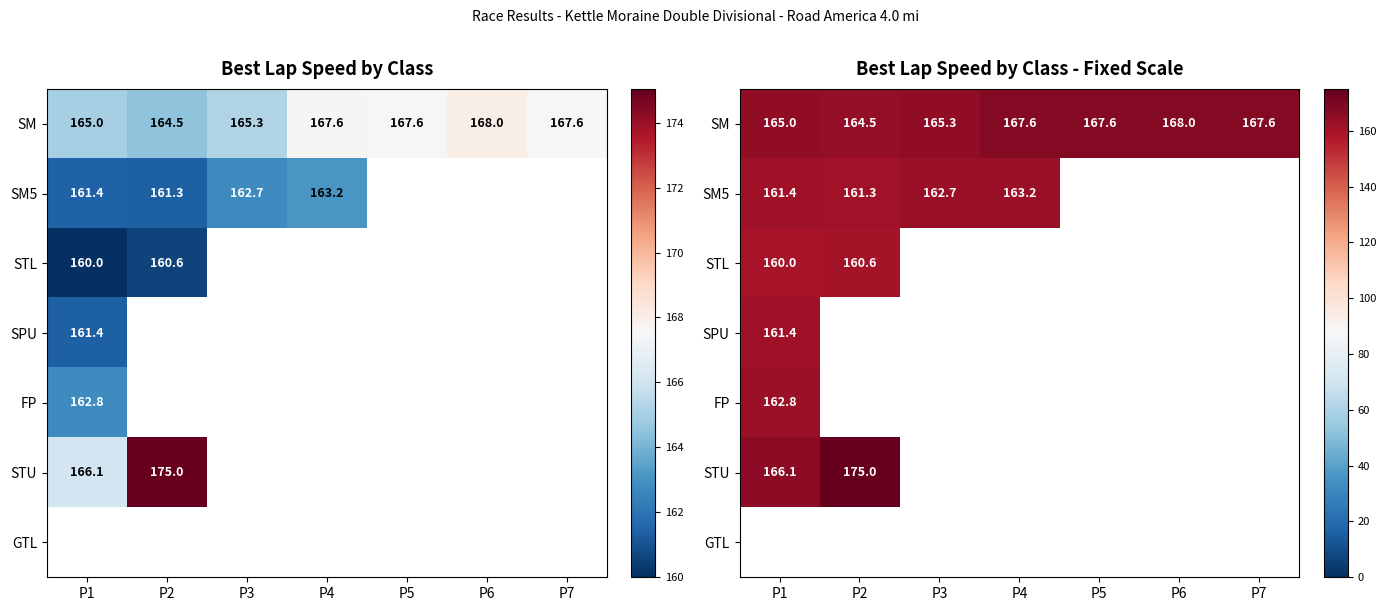

Which series has the largest total across all categories?

SM